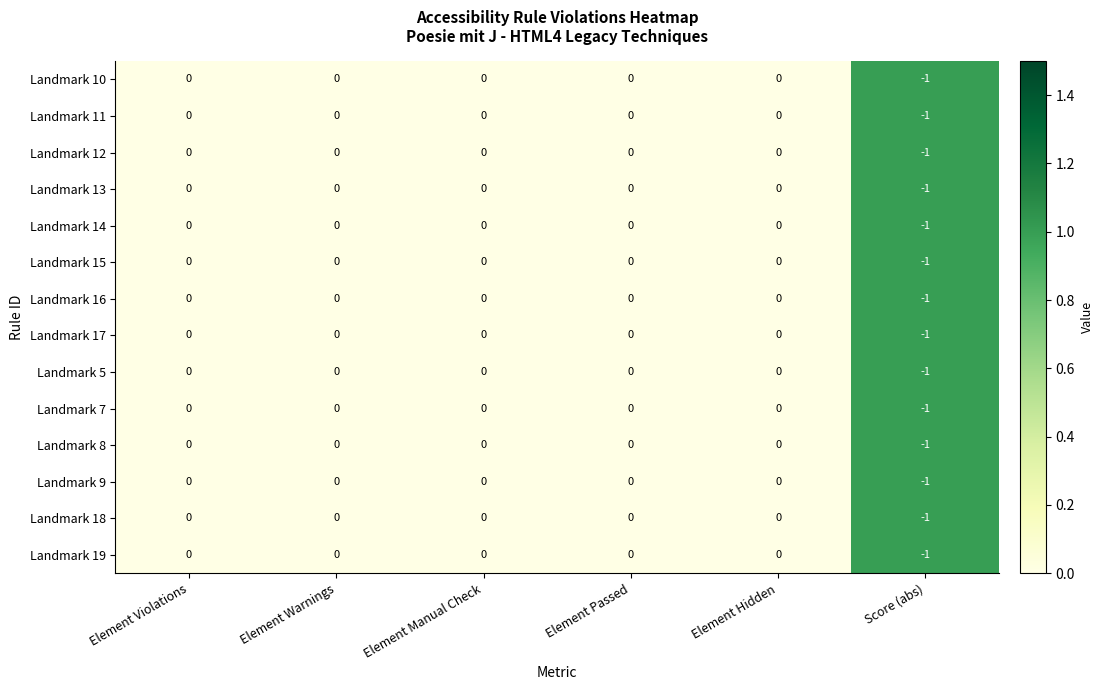

What is the maximum value shown in the chart?

1